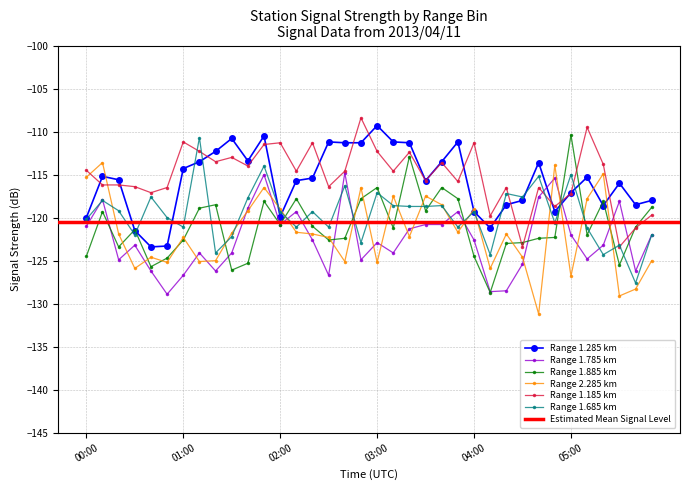

Which label corresponds to the smallest value in the chart?

04:40